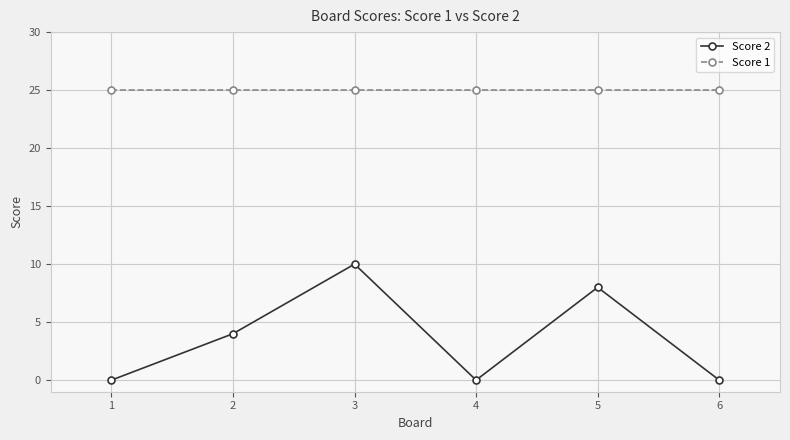

Reading left to right, extract all data points from this chart.

Score 2: 0	4	10	0	8	0
Score 1: 25	25	25	25	25	25